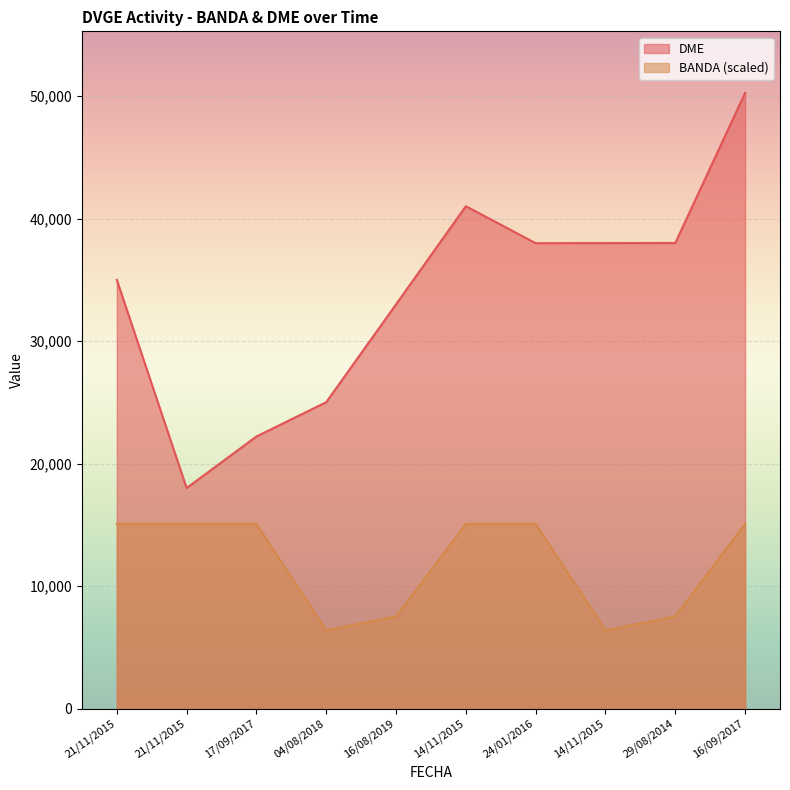

Reading left to right, what are all the values shown in this chart?

BANDA: 15080.1	15080.1	15080.1	6409.0	7540.0	15080.1	15080.1	6409.0	7540.0	15080.1
DME: 35009.0	18013.0	22220.0	25022.0	33008.0	41018.0	38001.0	38009.0	38016.0	50267.0